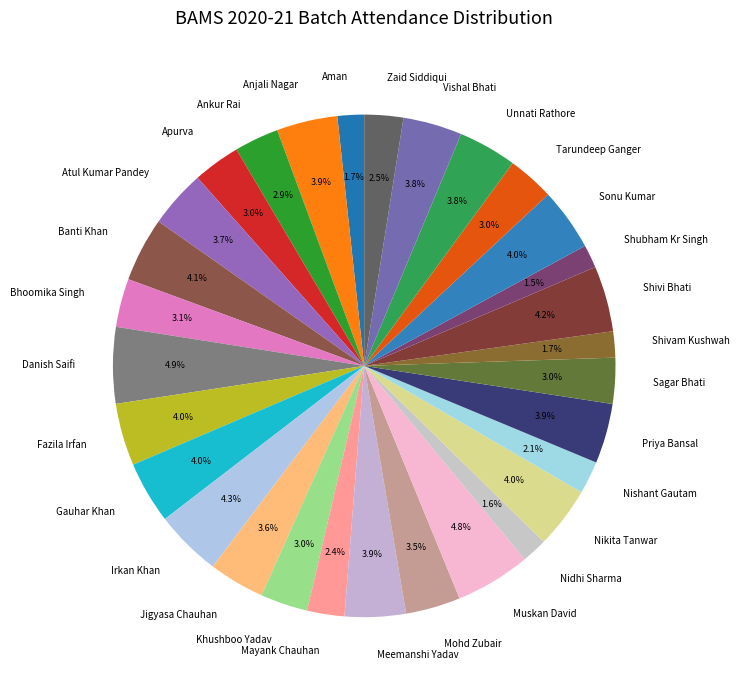

Approximately how many times larger is the value at Jigyasa Chauhan compared to Mohd Zubair?

1.0